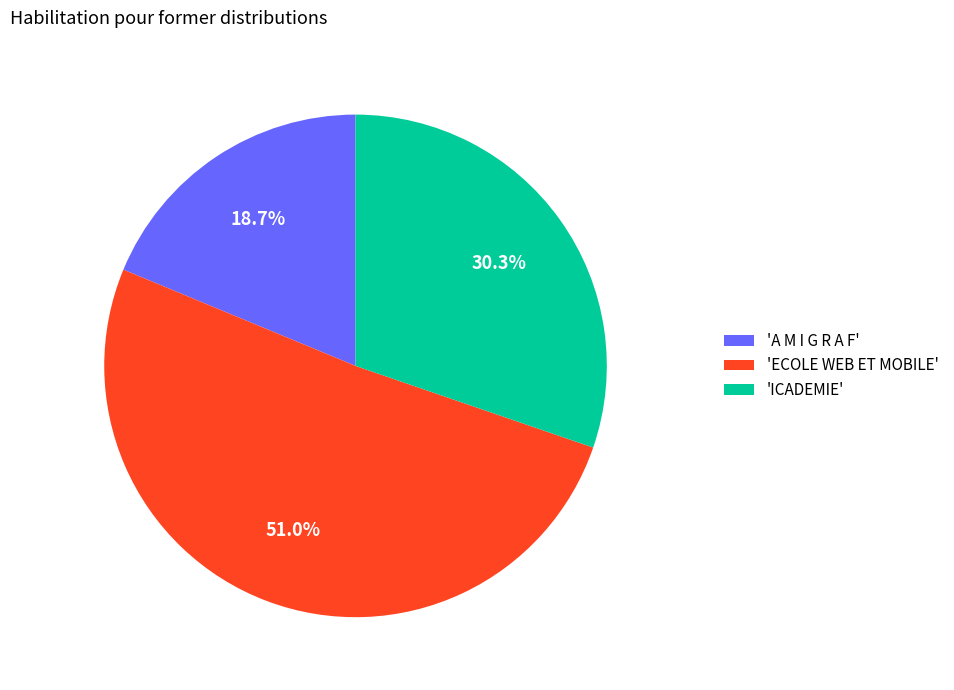

Which slice represents more than half of the pie?

'ECOLE WEB ET MOBILE'